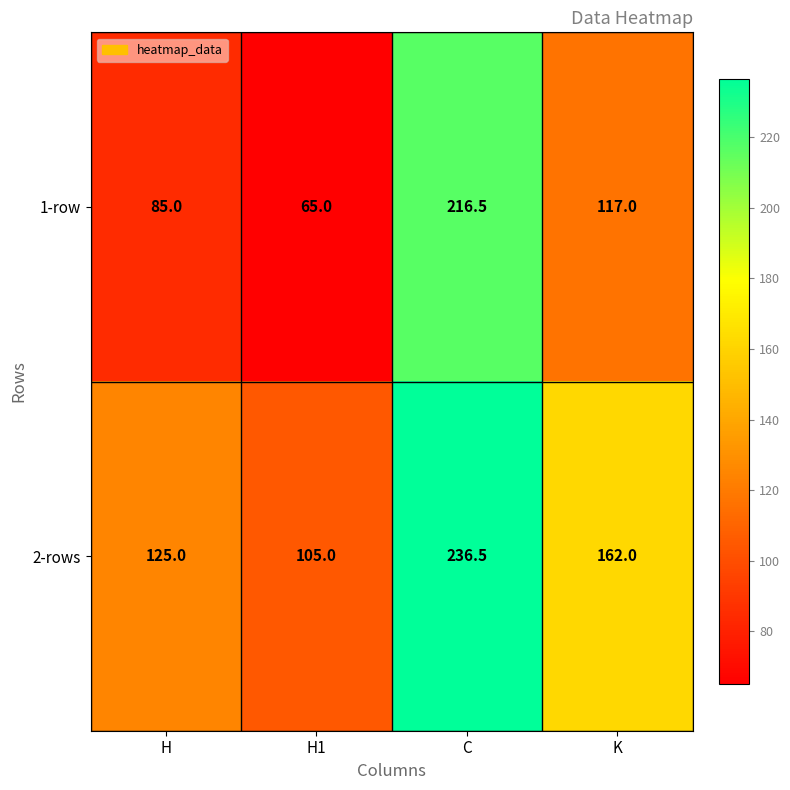

Which series has the widest spread of values?

1-row